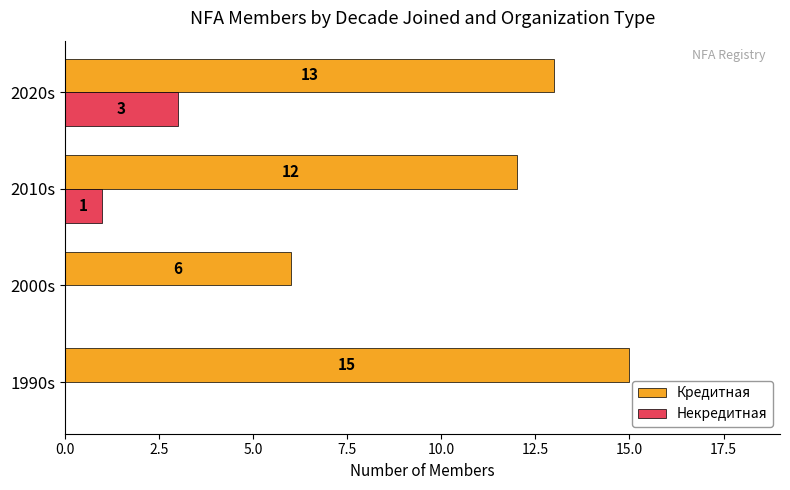

At which label is Кредитная closest to 10?

2010s